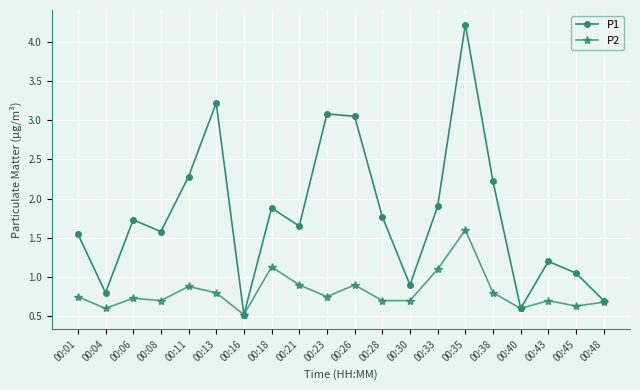

What is the difference between the P1 values at 00:13 and 00:16?

2.7